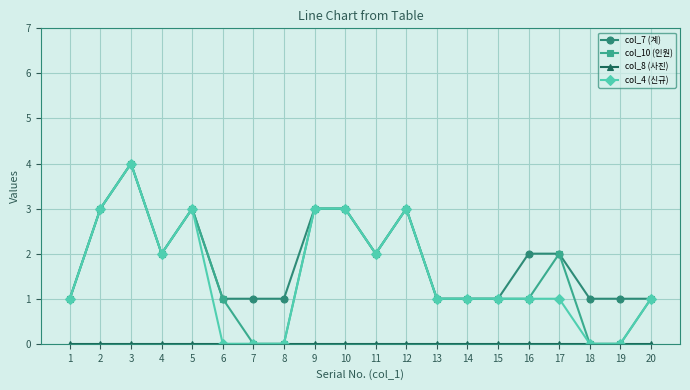

True or false: col_4 (신규) has more than 0 interior local peaks.

True